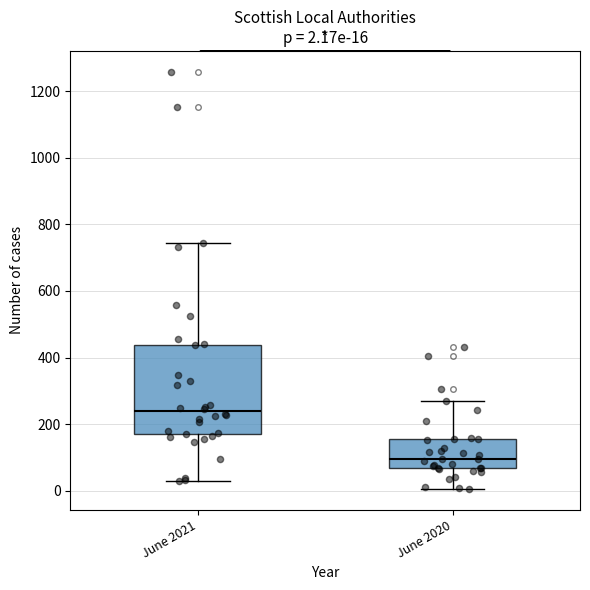

Which box's median line is the highest?

June 2021